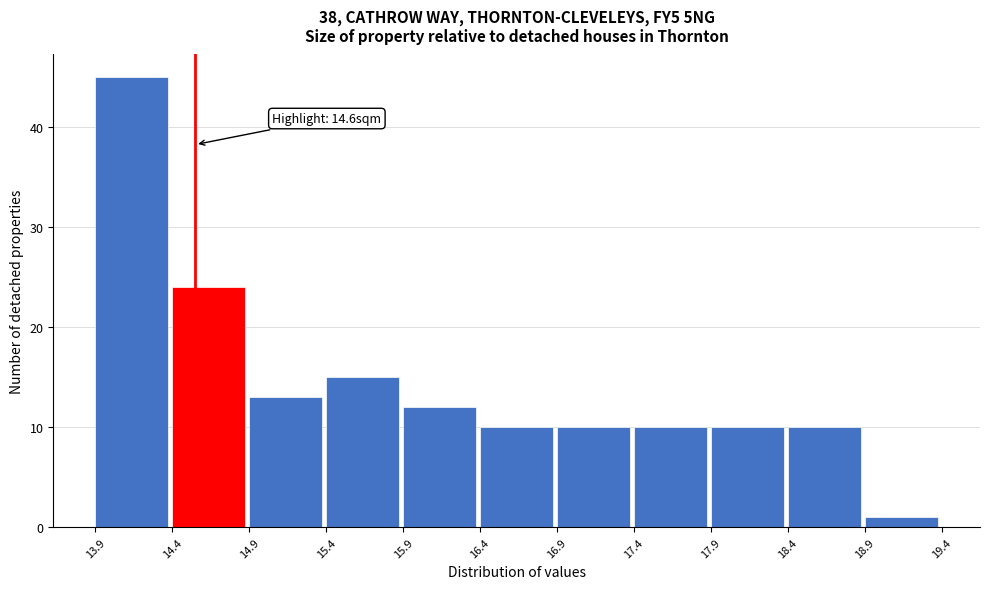

Over which range of the x-axis is the bar tallest?

13.9 to 14.4